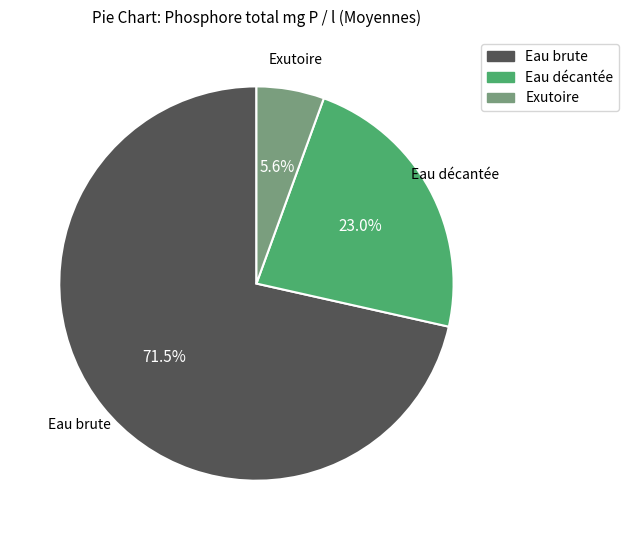

How many slices are in this pie chart?

3